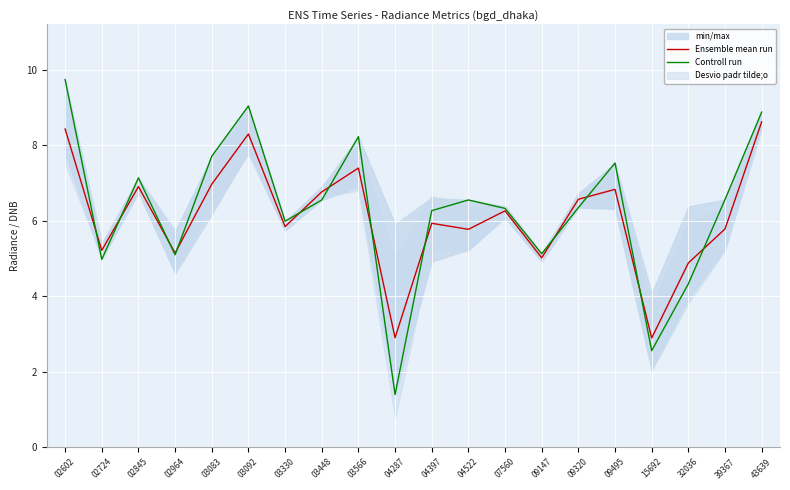

The value of Ensemble mean run at 39367 is 5.8. True or false?

True